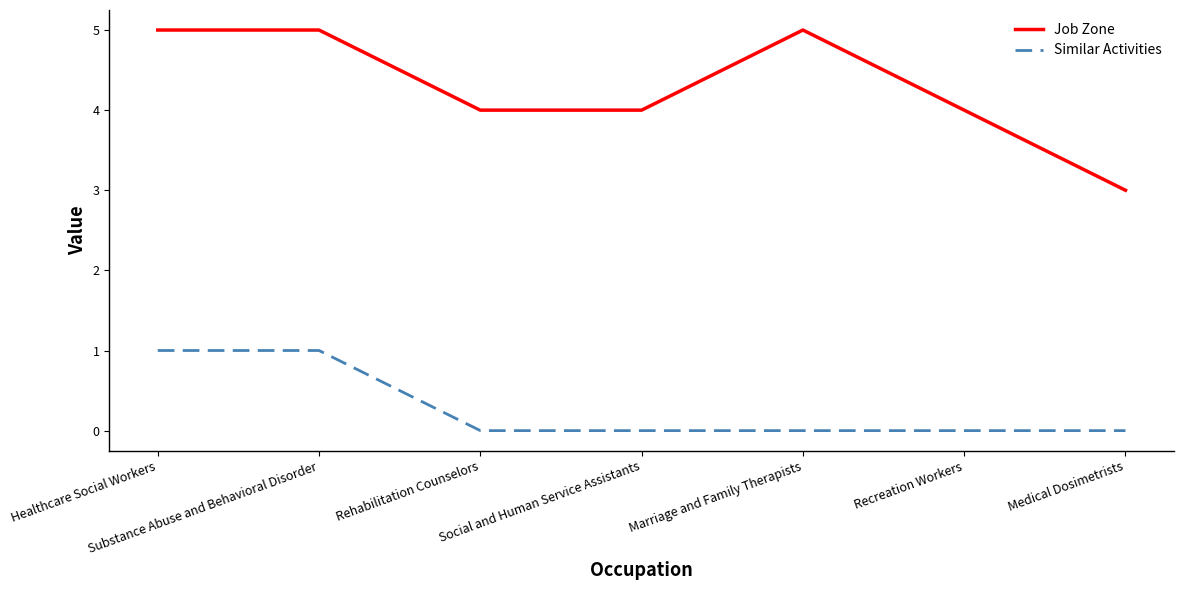

What is the greatest value displayed?

5